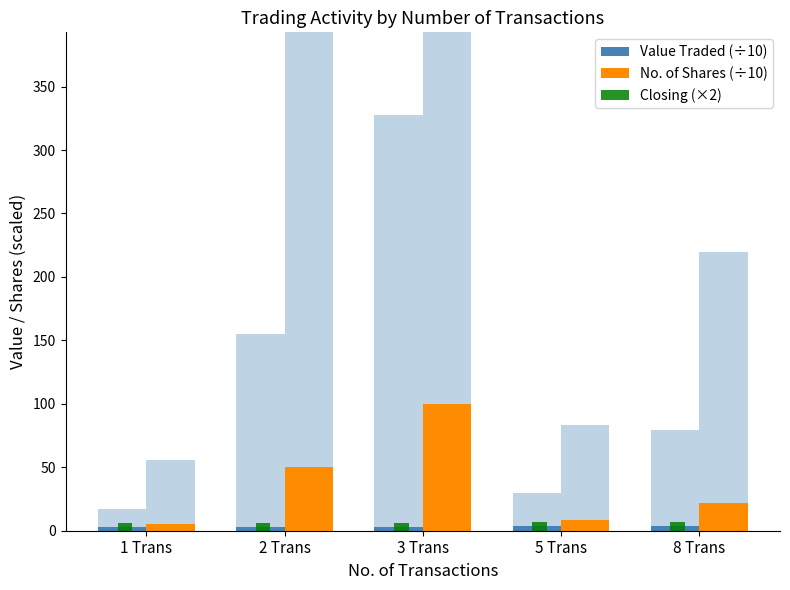

What is the value of the No. of Shares (÷10) bar at the 5th from the left?

22.0